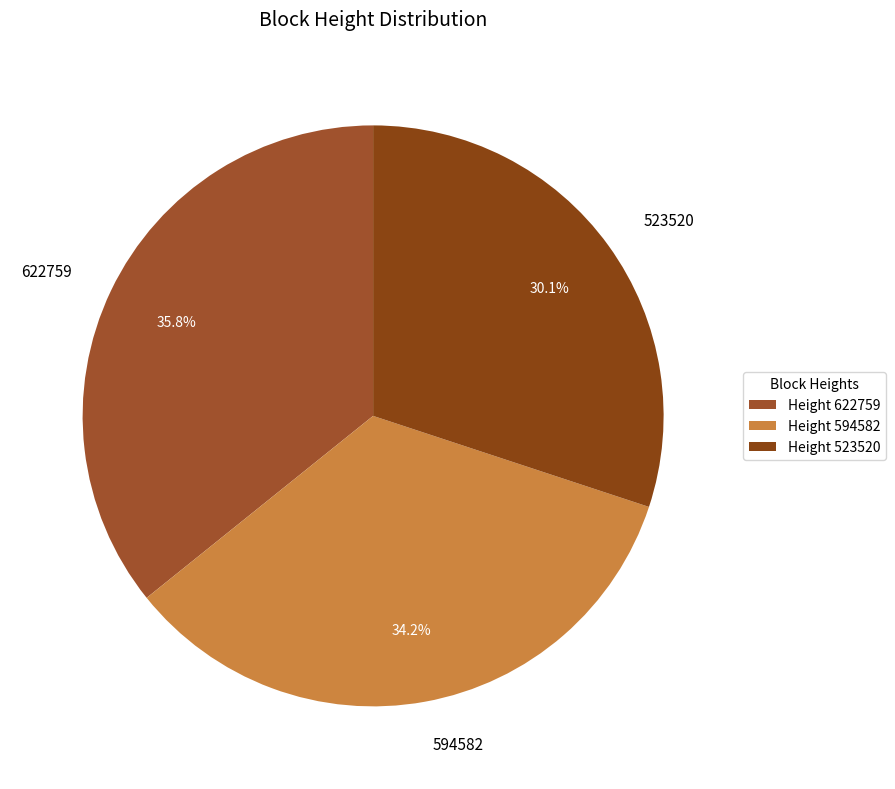

Is it true that 594582 is 23% of the pie?

False